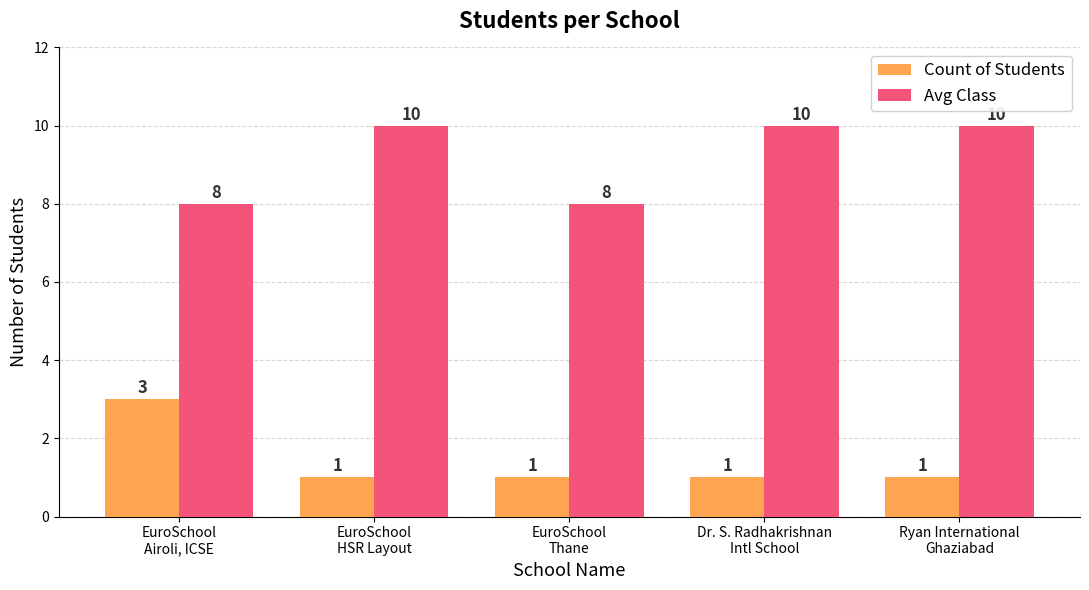

How many groups of bars are there?

5